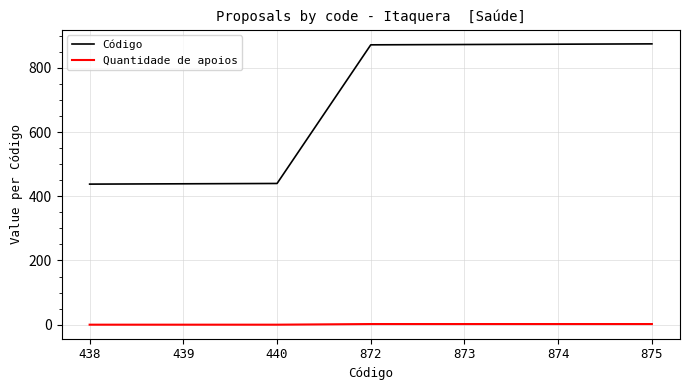

True or false: Código has a value of 277 at 875.

False